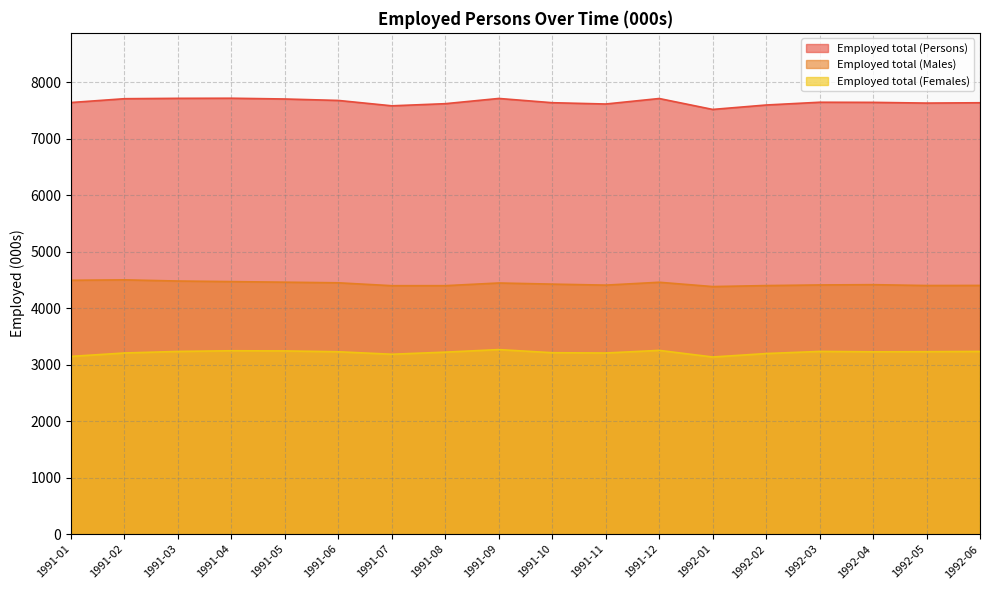

Reading left to right, extract all data points from this chart.

Employed total (Persons): 7641.3	7708.8	7715.4	7717.2	7703.7	7678.1	7583.0	7620.7	7713.2	7638.0	7614.9	7712.2	7518.9	7597.2	7646.2	7644.1	7631.4	7637.3
Employed total (Males): 4494.4	4501.8	4481.0	4470.6	4460.4	4449.4	4398.2	4398.6	4446.1	4426.2	4408.3	4459.1	4382.9	4400.4	4411.5	4416.4	4401.4	4402.9
Employed total (Females): 3146.9	3206.9	3234.4	3246.6	3243.3	3228.6	3184.8	3222.1	3267.1	3211.7	3206.7	3253.0	3136.1	3196.8	3234.7	3227.7	3230.0	3234.4